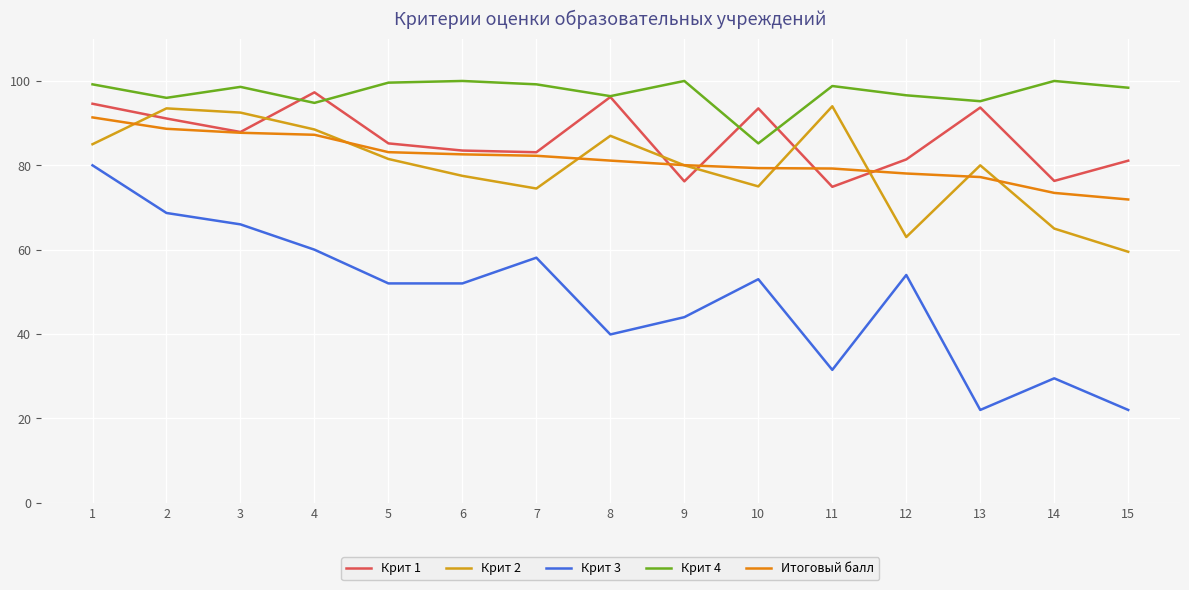

Reading left to right, what are all the values shown in this chart?

Крит 1: 94.6	91.1	87.9	97.3	85.2	83.5	83.1	96.2	76.2	93.5	74.9	81.4	93.7	76.3	81.1
Крит 2: 85.0	93.5	92.5	88.5	81.5	77.5	74.5	87.0	80.0	75.0	94.0	63.0	80.0	65.0	59.5
Крит 3: 80.0	68.7	66.0	60.0	52.0	52.0	58.1	39.9	44.0	53.0	31.5	54.0	22.0	29.5	22.0
Крит 4: 99.2	96.0	98.6	94.8	99.6	100.0	99.2	96.4	100.0	85.2	98.8	96.6	95.2	100.0	98.4
Итоговый балл: 91.4	88.7	87.7	87.2	83.1	82.6	82.3	81.1	80.0	79.3	79.2	78.1	77.2	73.5	71.9